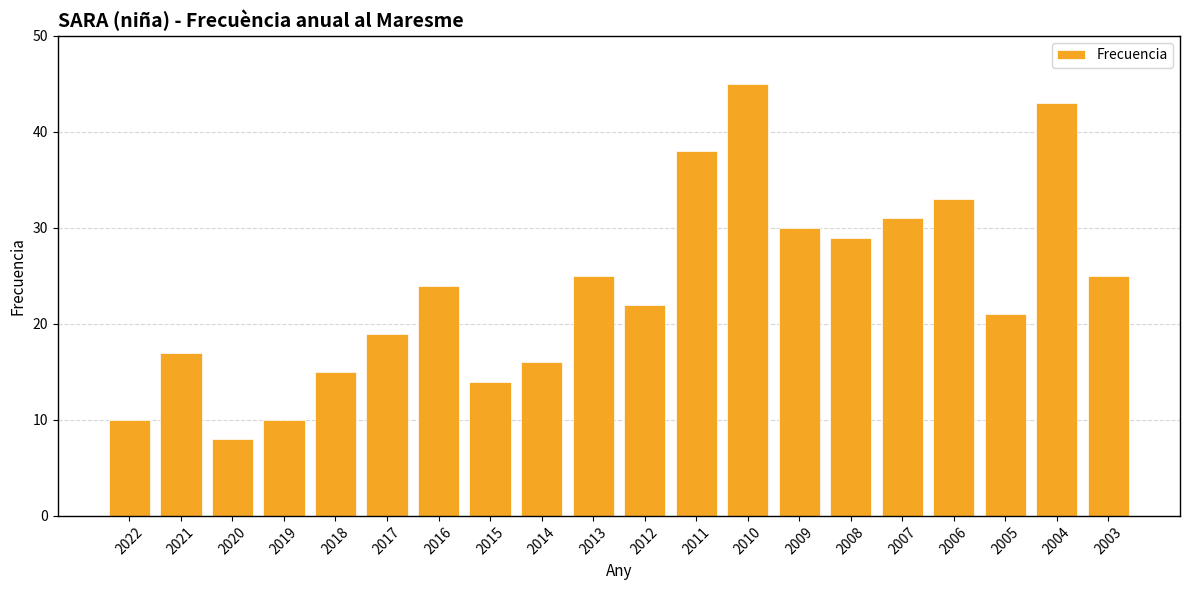

True or false: the data shows 10 at 2019.

True